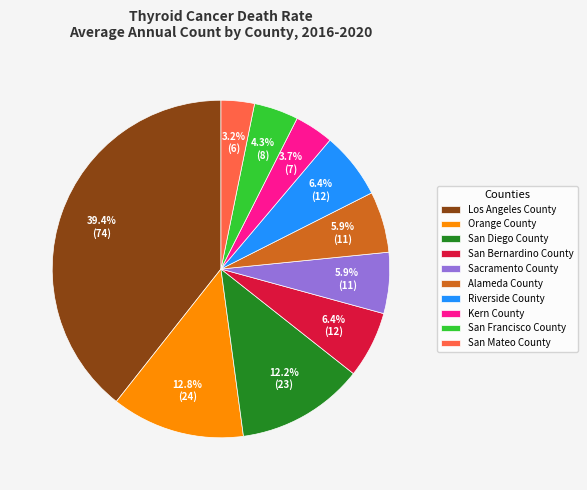

Does San Diego County account for over 50% of the chart?

No